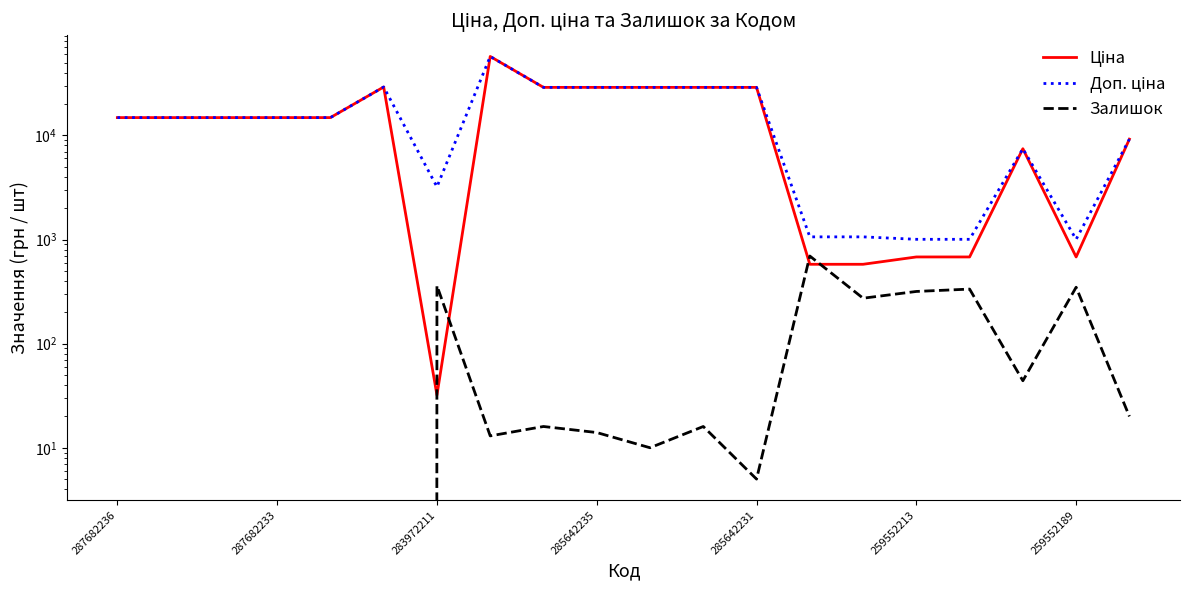

What is the sum of all Доп. ціна values?

329984.9